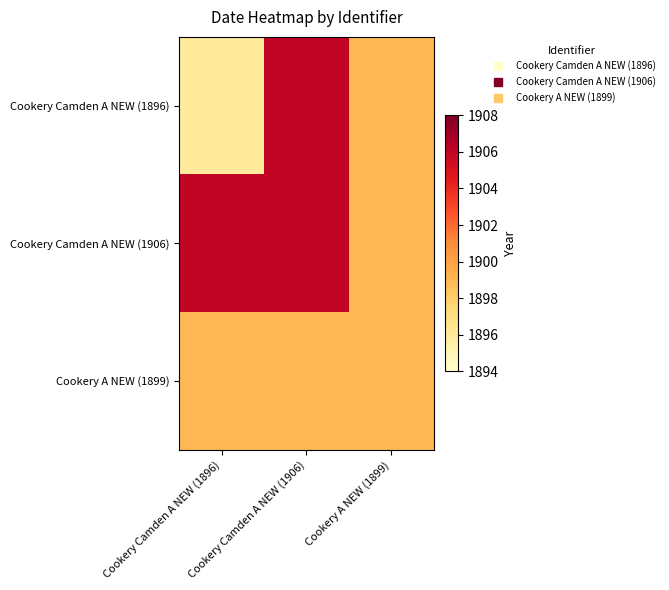

Reading left to right, list all the values displayed in this chart.

Cookery Camden A NEW (1896): Cookery Camden A NEW (1896)=1896	Cookery Camden A NEW (1906)=1906	Cookery A NEW (1899)=1899
Cookery Camden A NEW (1906): Cookery Camden A NEW (1896)=1906	Cookery Camden A NEW (1906)=1906	Cookery A NEW (1899)=1899
Cookery A NEW (1899): Cookery Camden A NEW (1896)=1899	Cookery Camden A NEW (1906)=1899	Cookery A NEW (1899)=1899